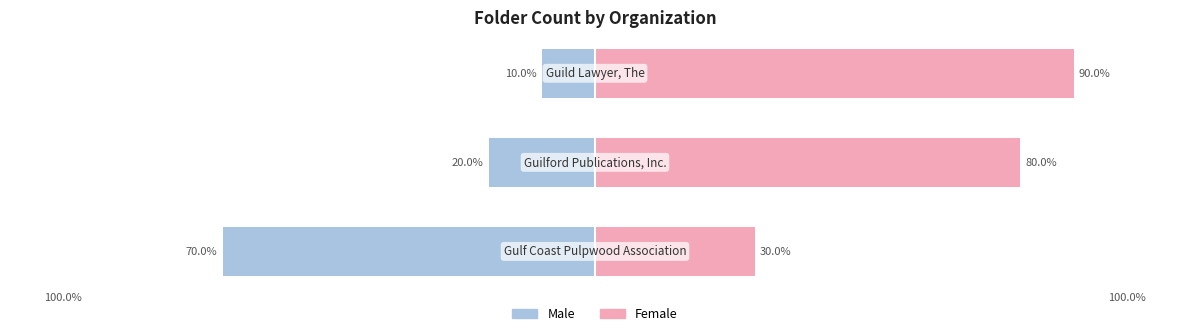

How many data points in Male are less than -20?

1